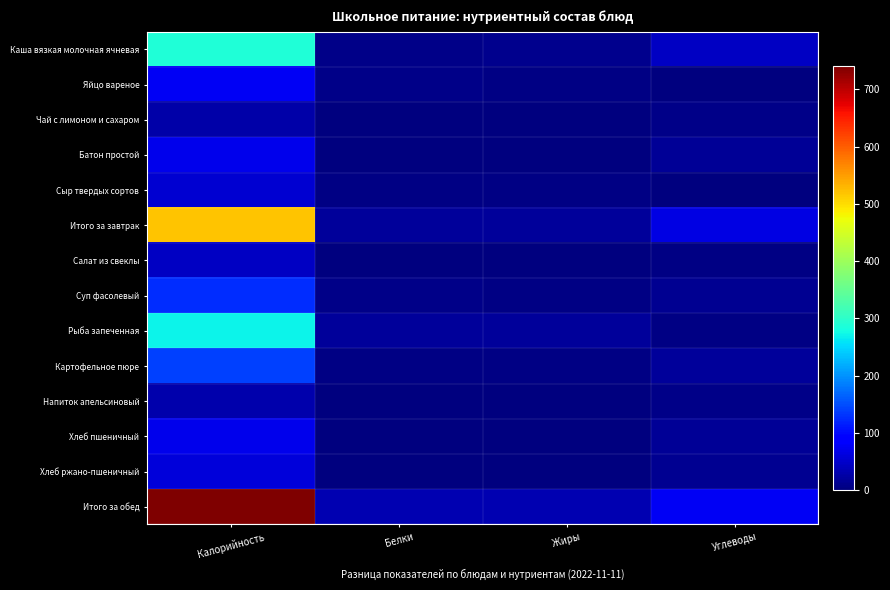

Between Углеводы and Жиры, which is larger?

Углеводы